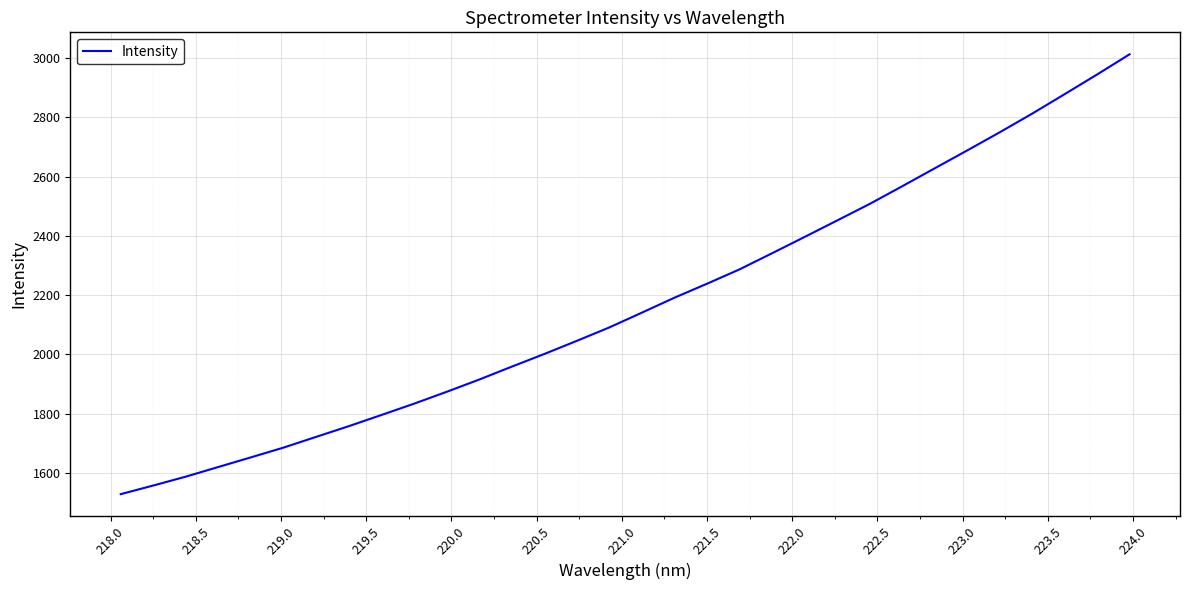

How many distinct data groups are displayed?

1